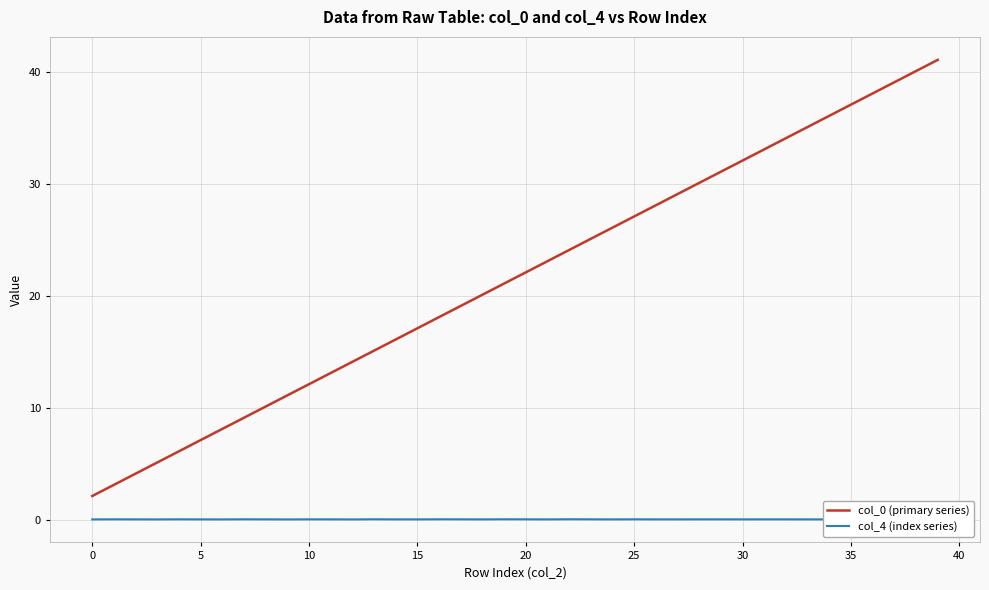

True or false: col_4 (index series) and col_0 (primary series) intersect in this chart.

False